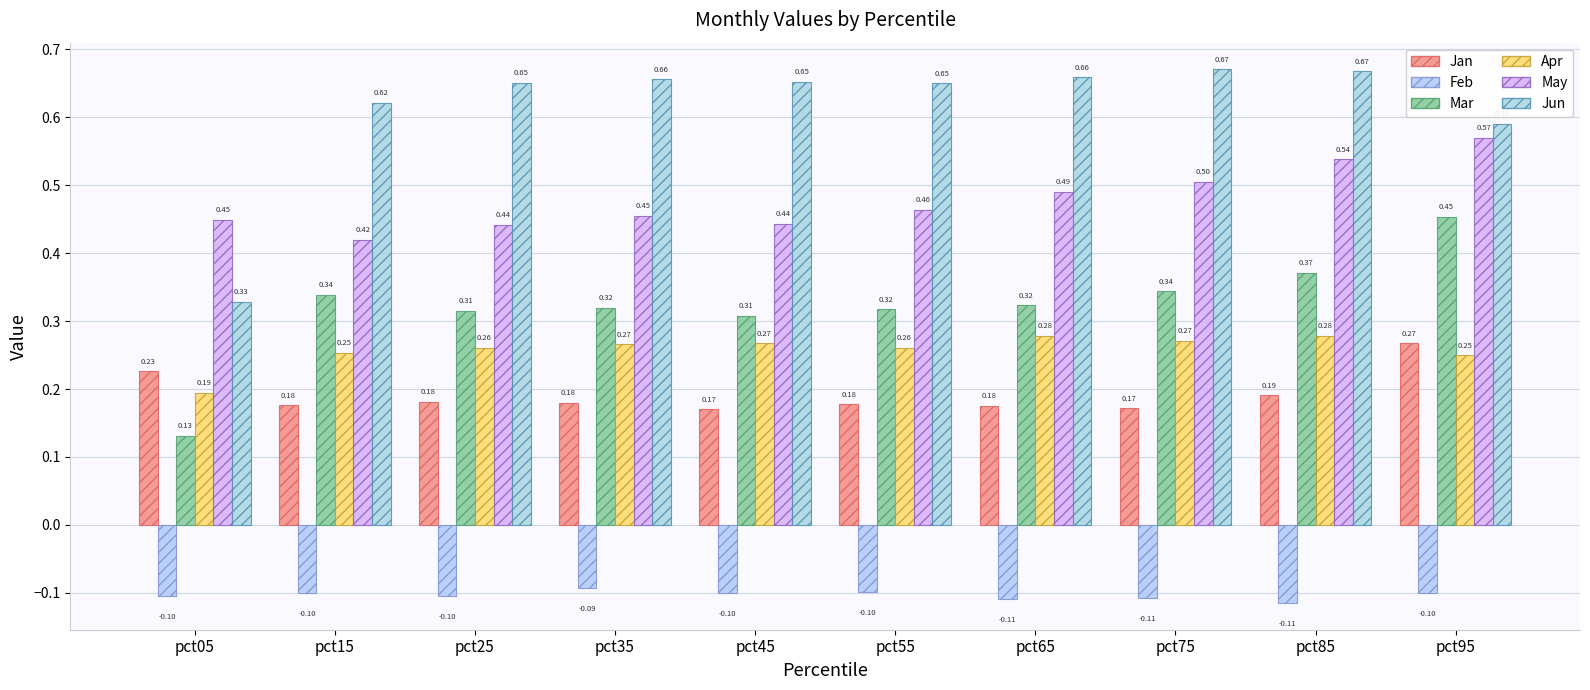

Which category has the lowest value across all series?

pct85